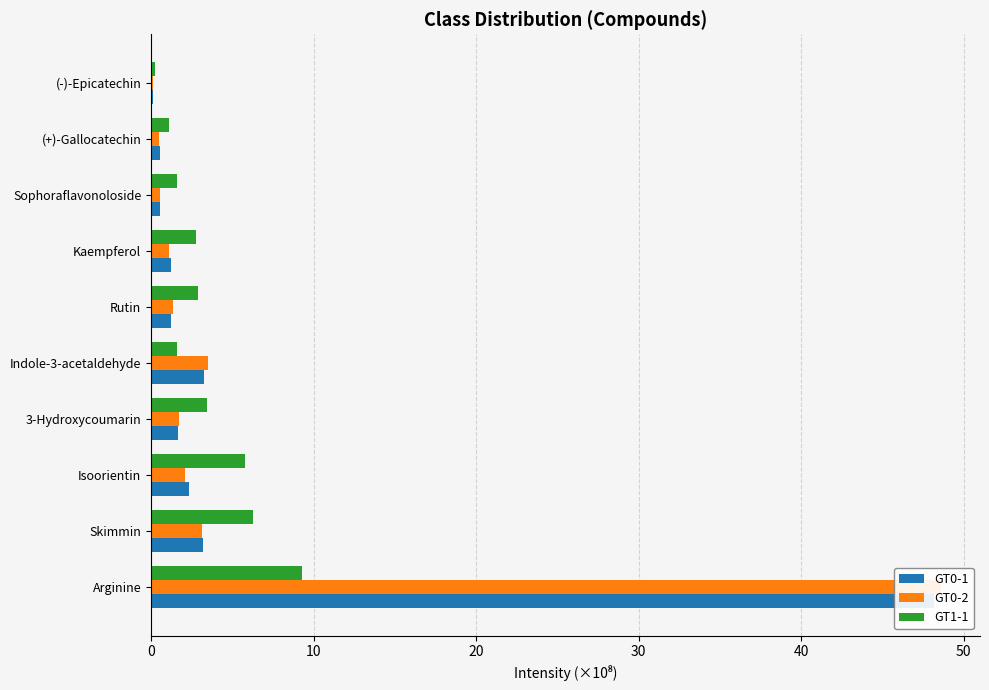

The value of GT0-1 at 0 is 48.2. True or false?

True